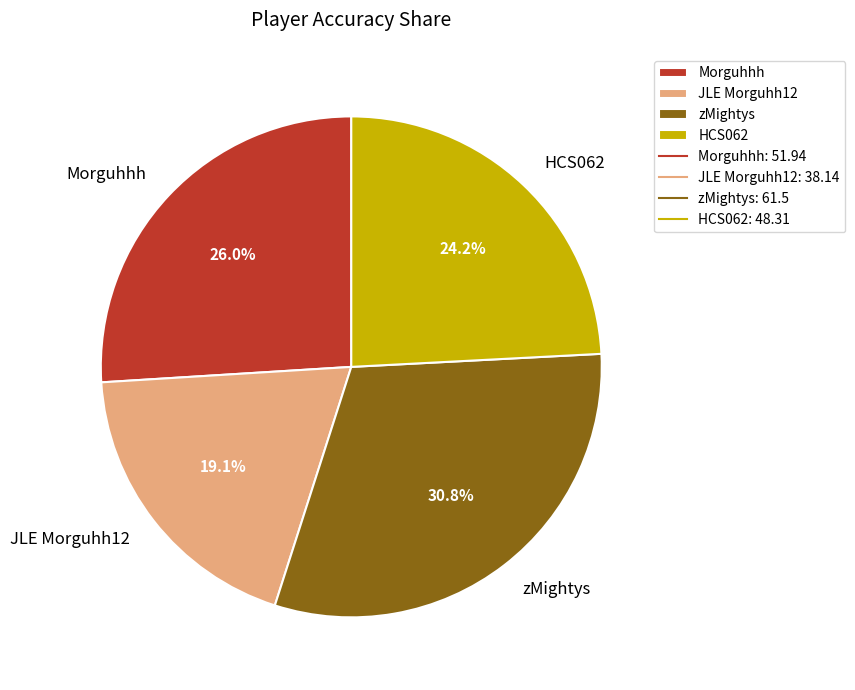

What portion of the pie excludes zMightys?

69.2%